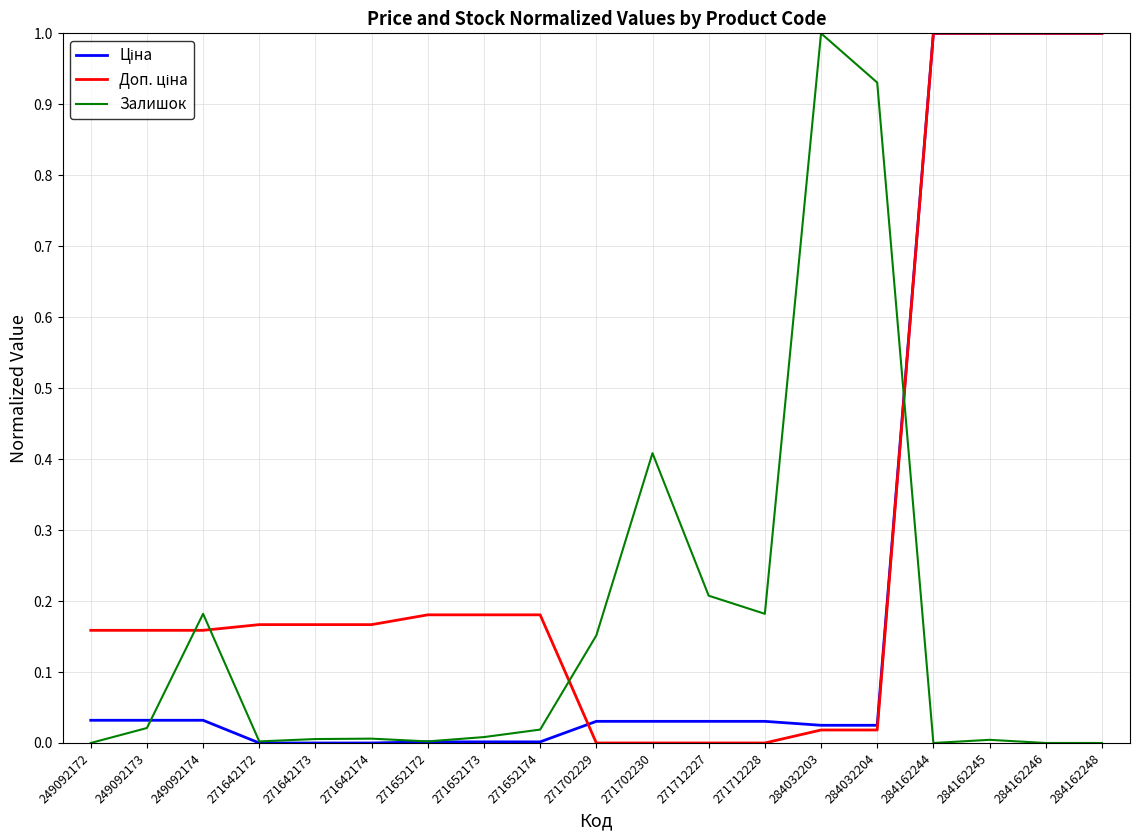

True or false: Залишок has a value of 0.0 at 284162245.

True